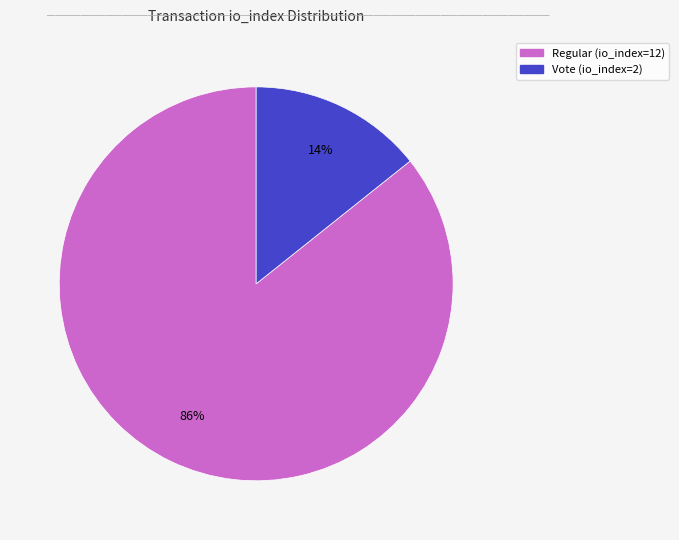

The Vote (io_index=2) slice represents 28% of the pie. True or false?

False